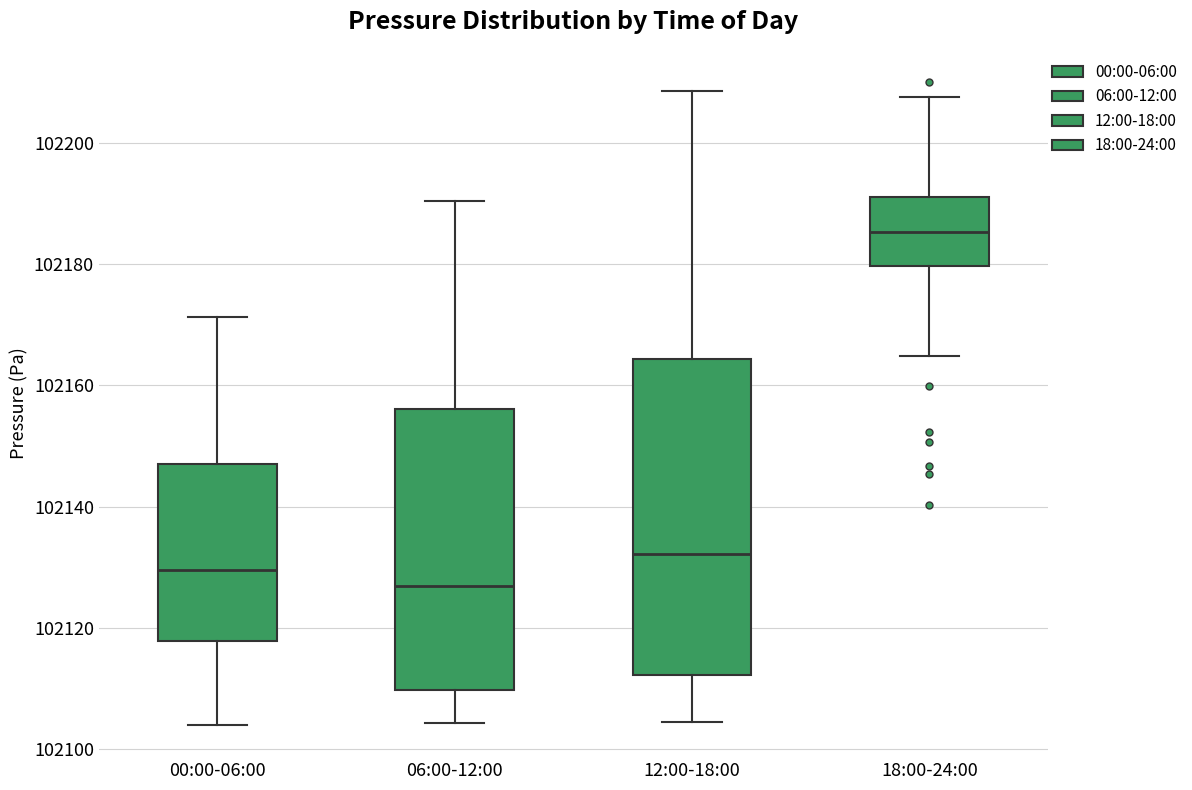

Reading left to right, read every box against the y-axis: the position of its median line, the range the box covers, and the ends of its whiskers. The values are not printed on the chart, so give them approximately, as read against the axis.

00:00-06:00: median 102130, box 102118 to 102148, whiskers 102104 to 102172
06:00-12:00: median 102126, box 102110 to 102156, whiskers 102104 to 102190
12:00-18:00: median 102132, box 102112 to 102164, whiskers 102104 to 102208
18:00-24:00: median 102186, box 102180 to 102190, whiskers 102164 to 102208